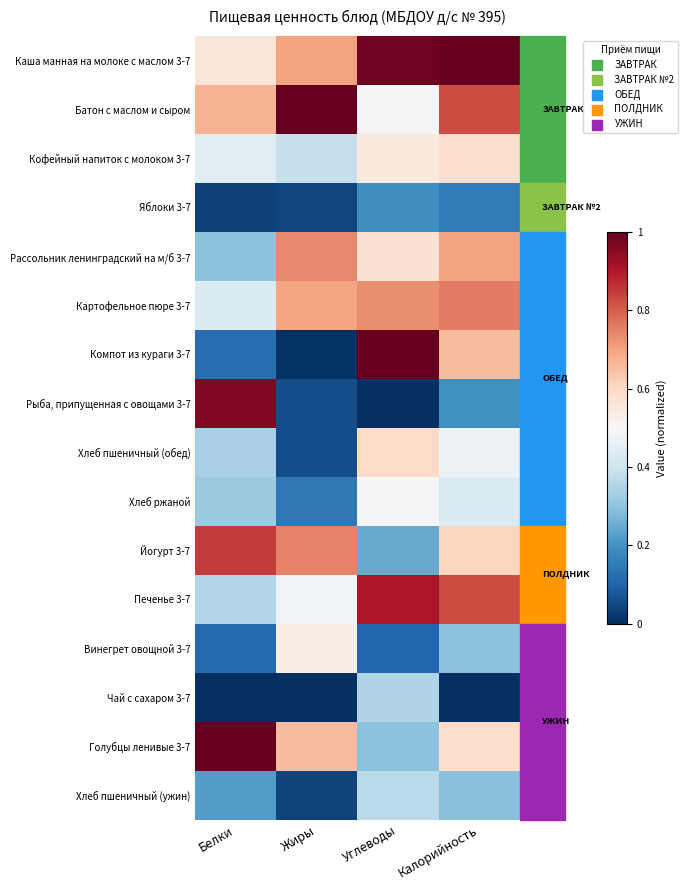

Which category has the highest value across all series?

Калорийность